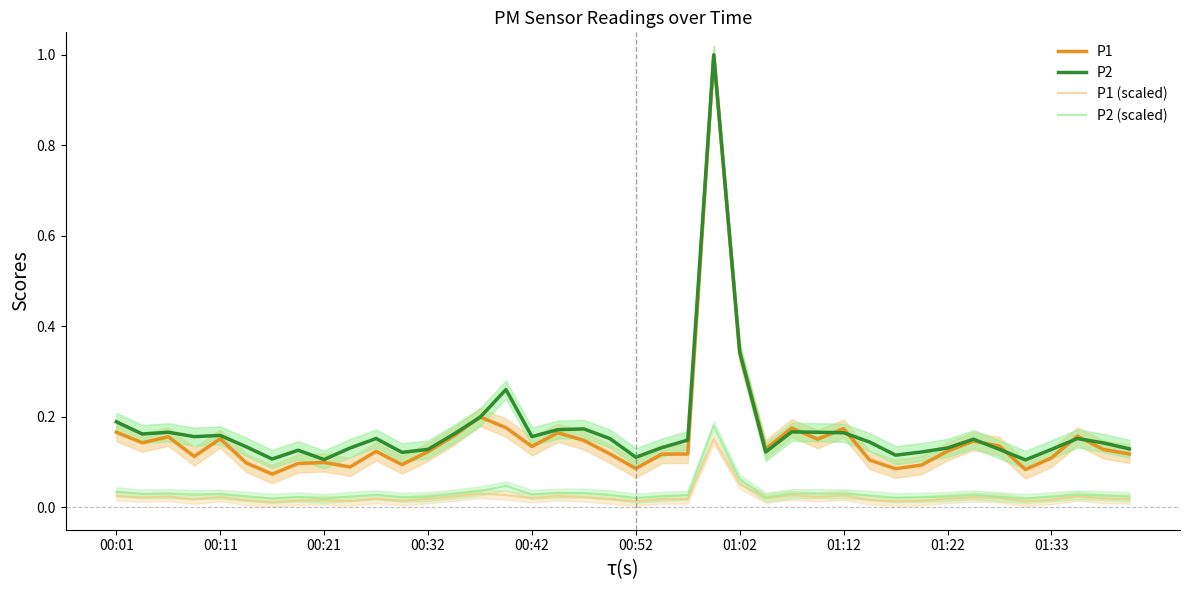

Is it true that P2 equals 0.2 at 26?

True